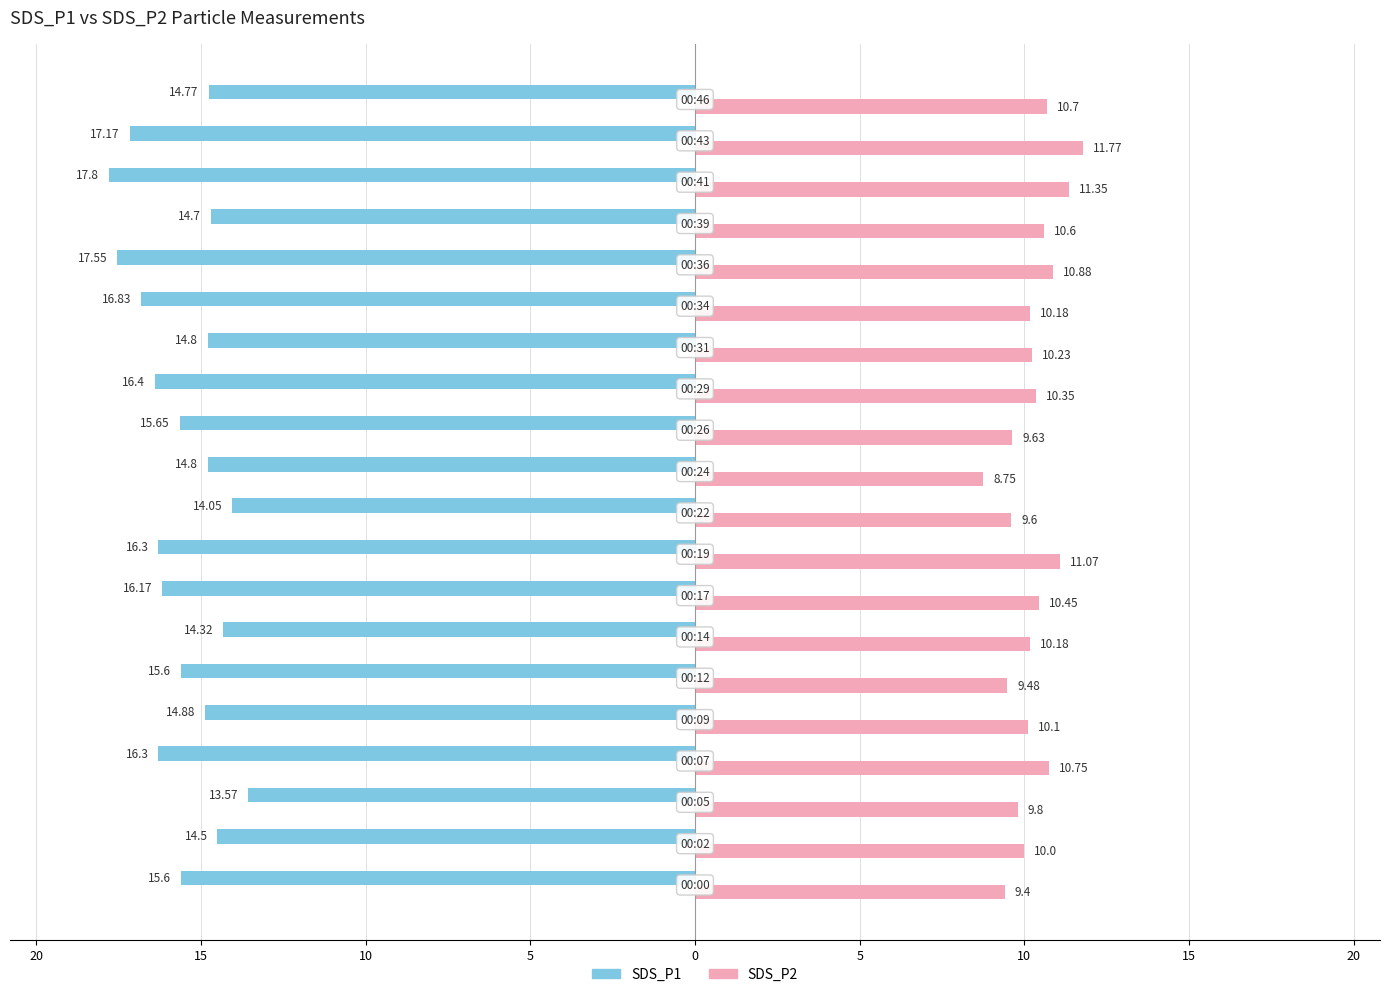

What are all the series names shown in the legend?

SDS_P1, SDS_P2